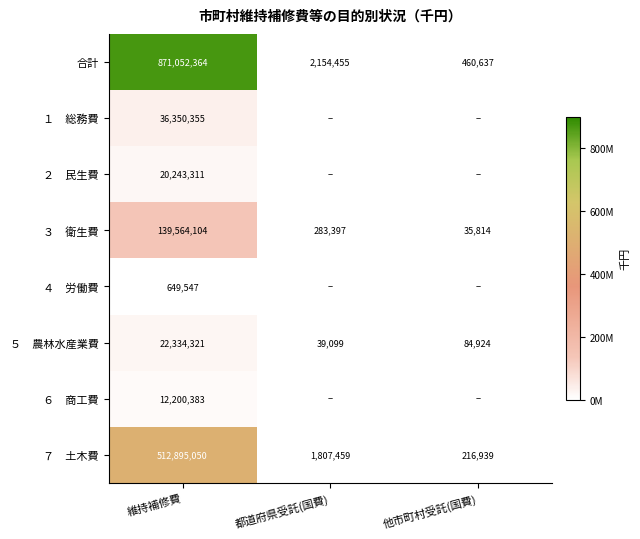

What is the maximum value shown in the chart?

871052364